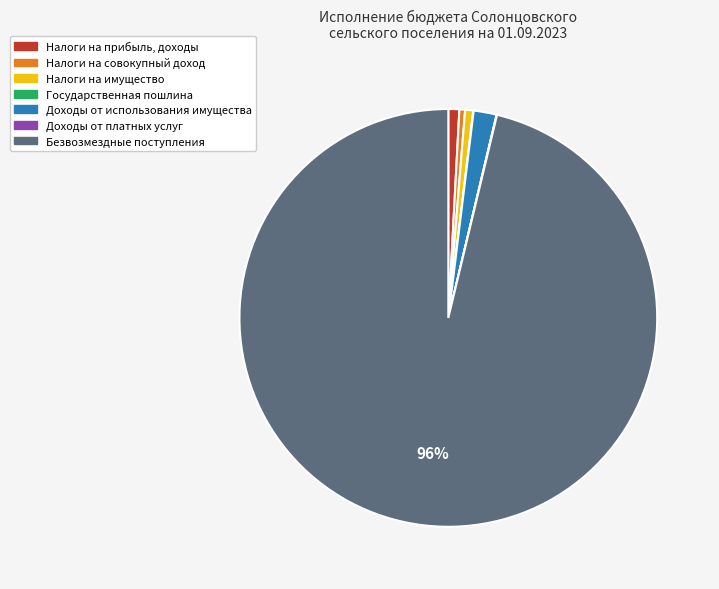

What is the largest slice in the pie chart?

Безвозмездные поступления